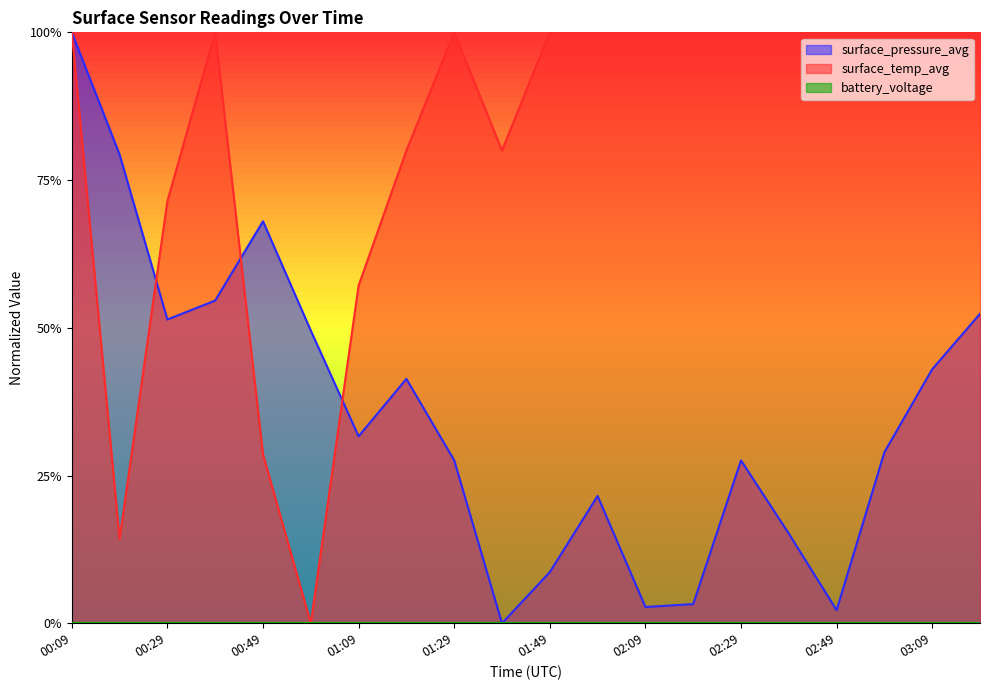

In surface_temp_avg, how many points are higher than both neighbors (excluding endpoints)?

2